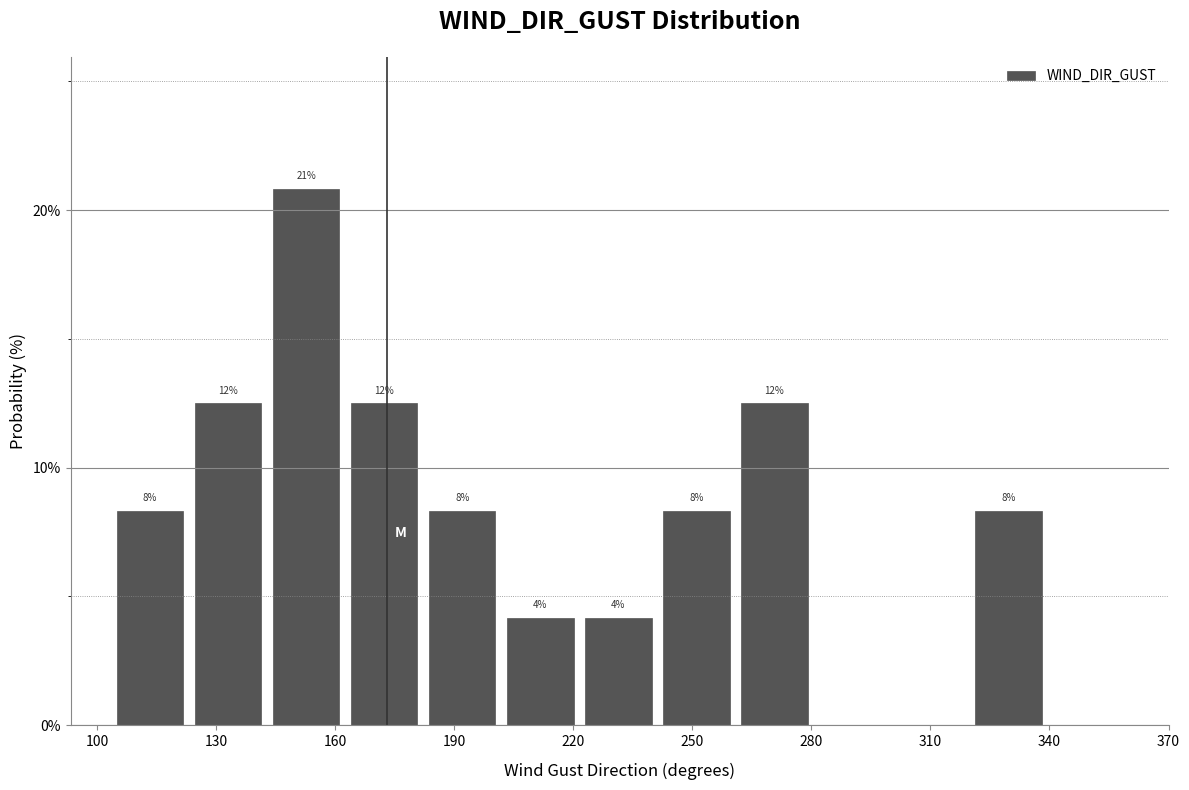

Read against the x-axis, roughly where is the centre of the tallest bar?

155